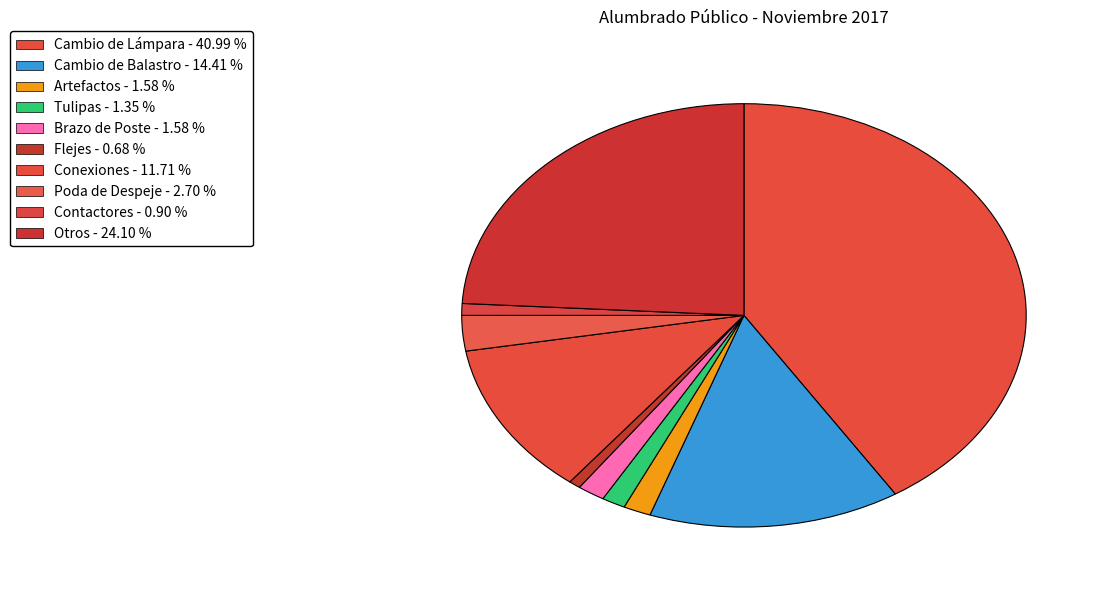

Which category has the biggest portion of the pie?

Cambio de Lámpara